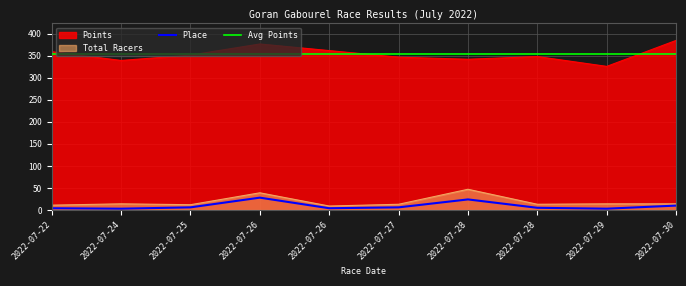

Is it true that Points equals 351.2 at 2022-07-25?

True